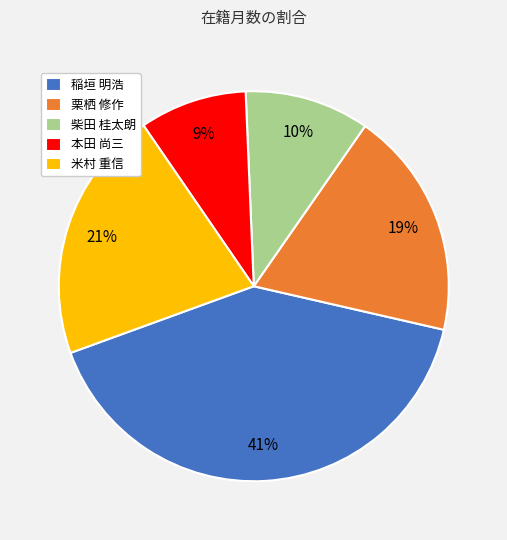

What is the ratio of the value at 本田 尚三 to the value at 米村 重信?

0.4